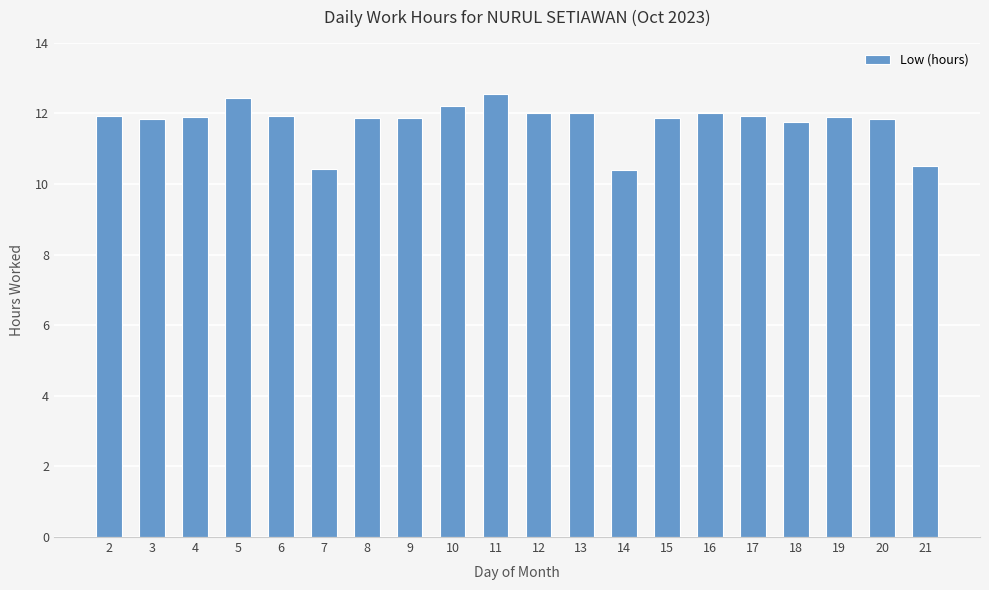

What is the value of the 5th bar from the left?

11.9